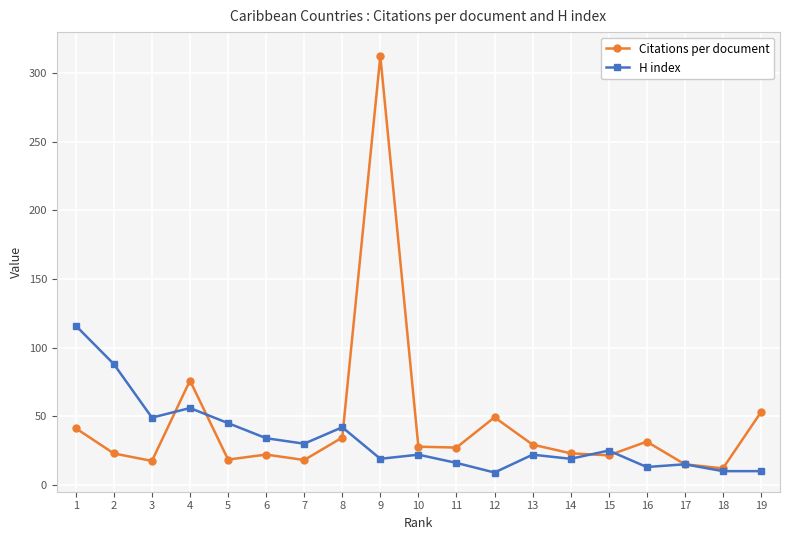

Which series changed the most between 3 and 9?

Citations per document